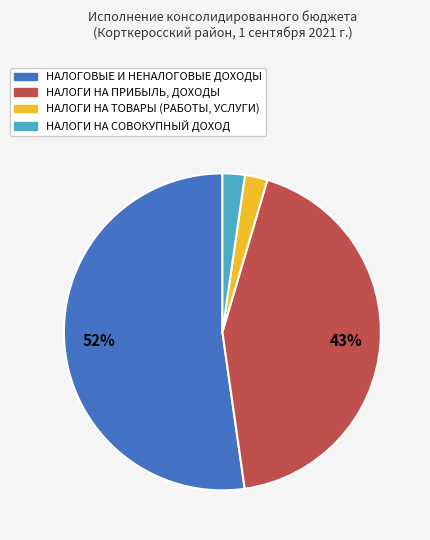

Is НАЛОГОВЫЕ И НЕНАЛОГОВЫЕ ДОХОДЫ the majority of the pie?

Yes